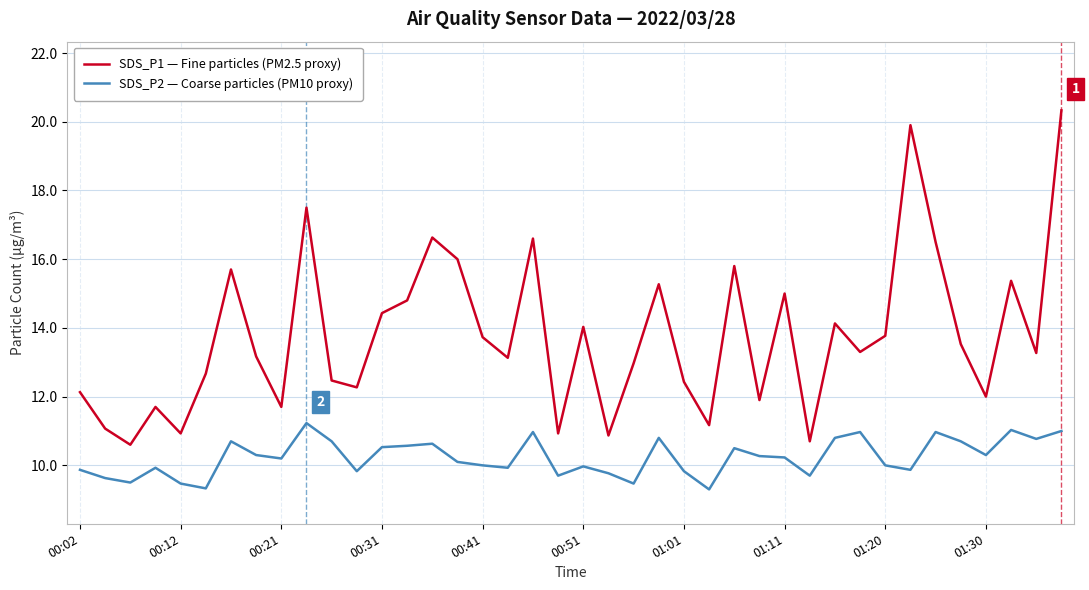

List the series in order of their overall mean, lowest first.

SDS_P2 — Coarse particles (PM10 proxy), SDS_P1 — Fine particles (PM2.5 proxy)